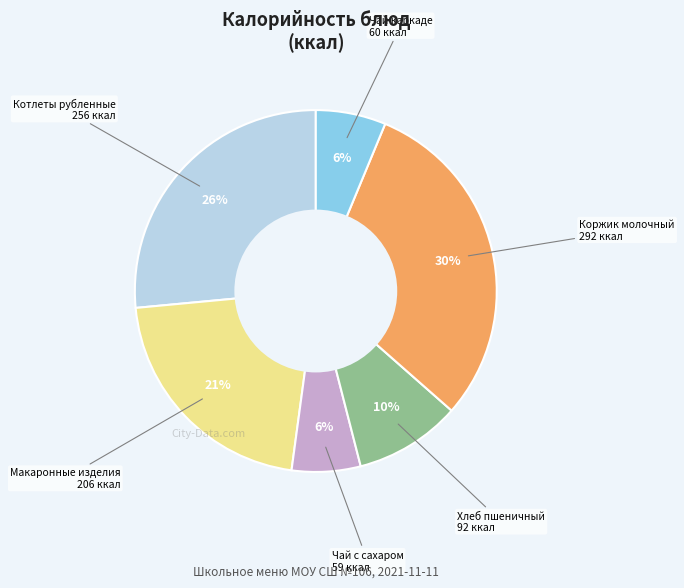

Is there any slice that represents more than half of the pie?

No